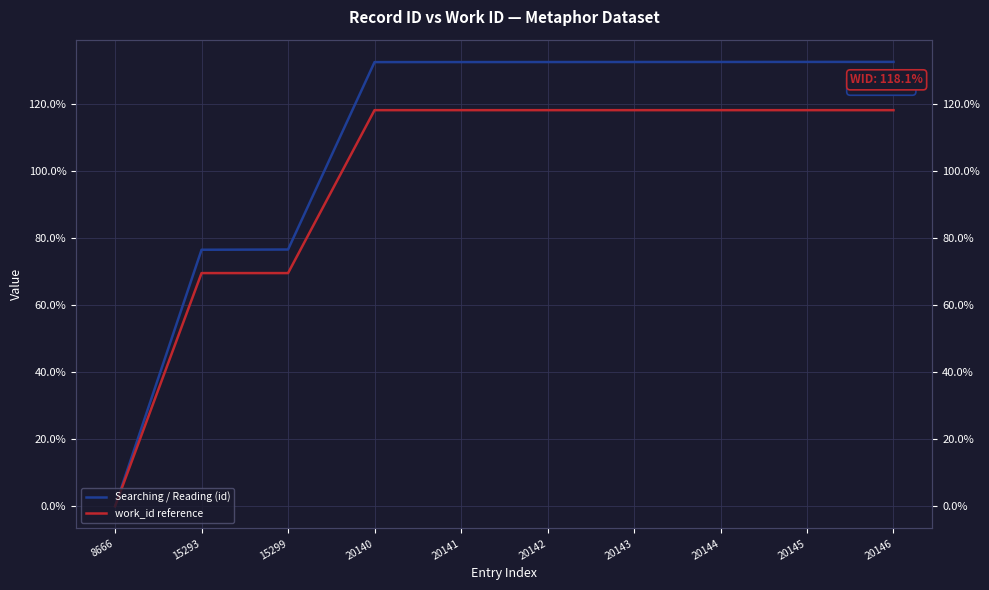

What is the difference between the work_id reference values at 20144 and 15293?

48.6